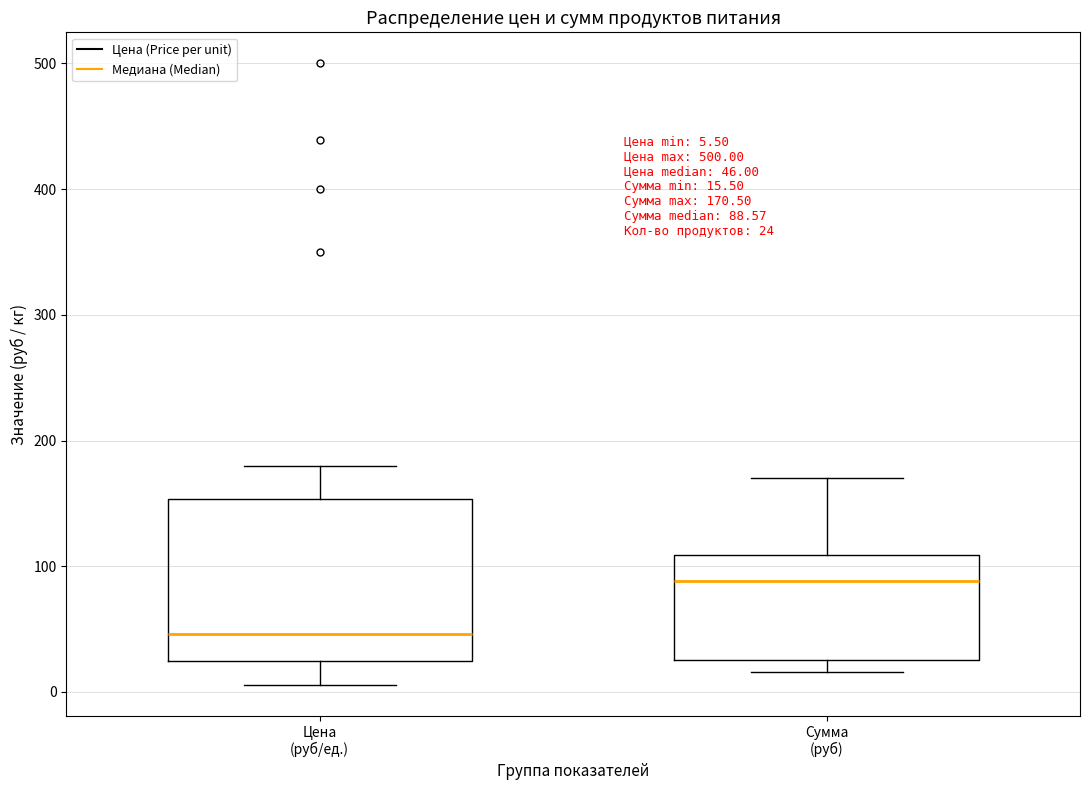

Which box has the lowest median line?

Цена (руб/ед.)